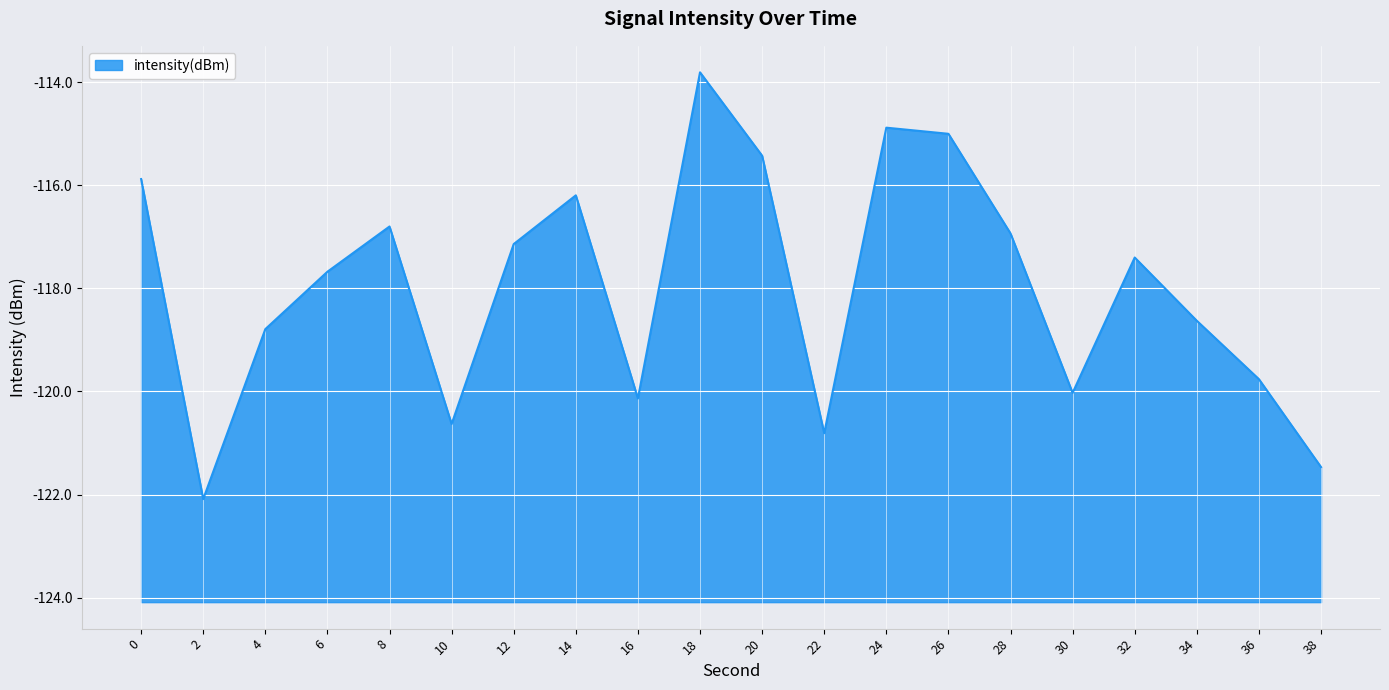

What is the approximate value at 26?

-115.0